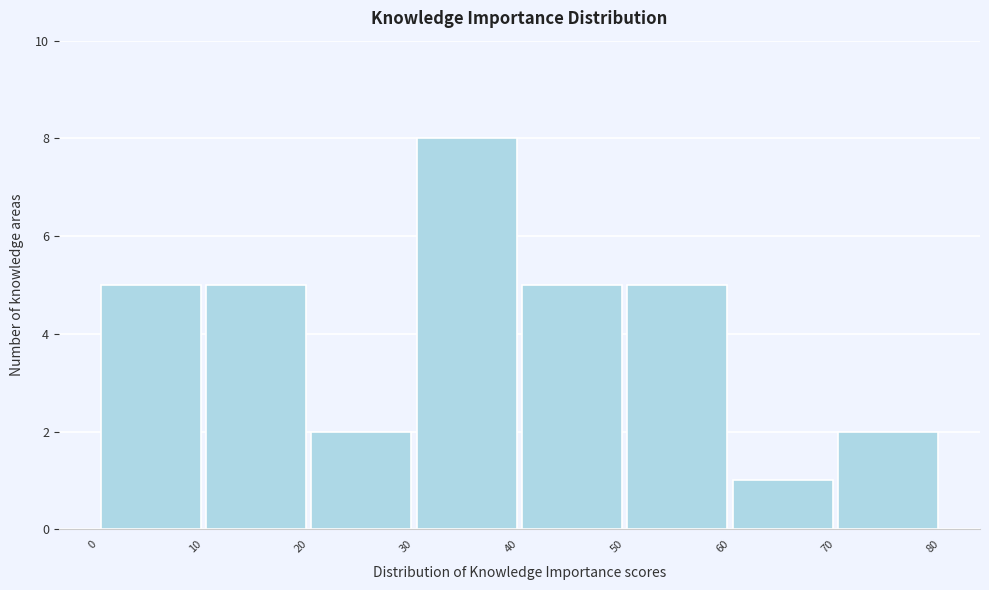

Reading left to right, list every bar in this chart as the range it spans on the x-axis followed by its height. The values are not printed on the chart, so give them approximately, as read against the axis.

0 to 10: 5
10 to 20: 5
20 to 30: 2
30 to 40: 8
40 to 50: 5
50 to 60: 5
60 to 70: 1
70 to 80: 2